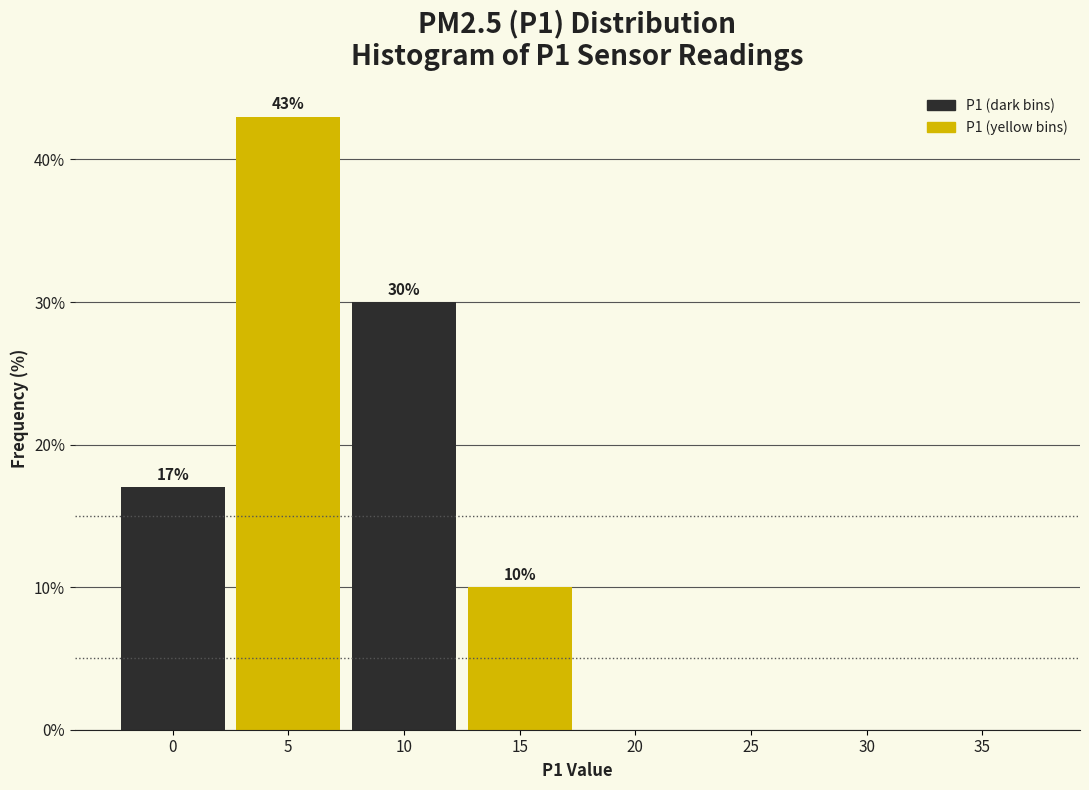

Reading left to right, what are all the values shown in this chart?

0=17	5=43	10=30	15=10	20=0	25=0	30=0	35=0